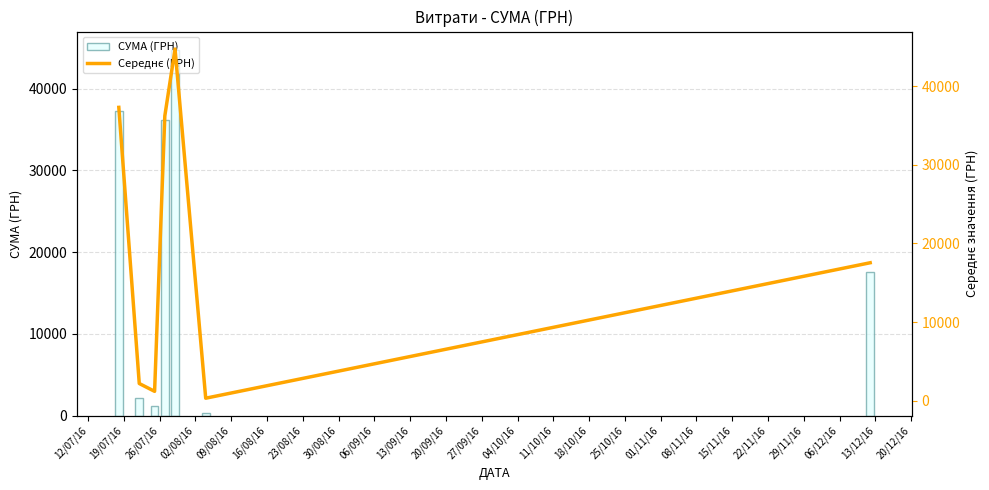

What is the average value of the СУМА (ГРН) series?

19929.1